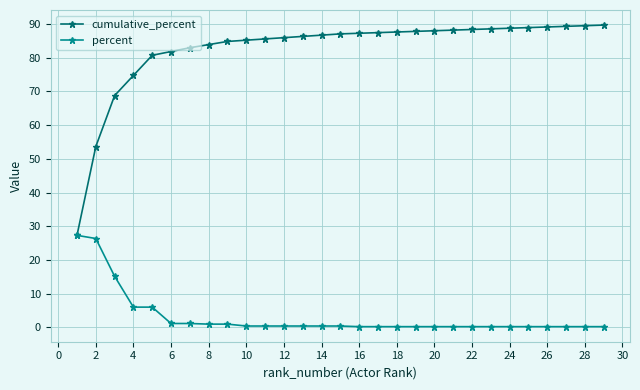

What is the value of the percent point at the 15th from the left?

0.4